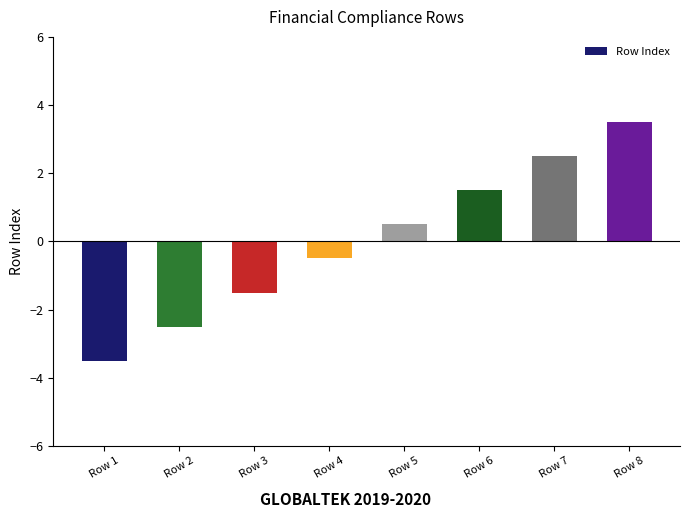

What value does the data have at Row 5?

0.5